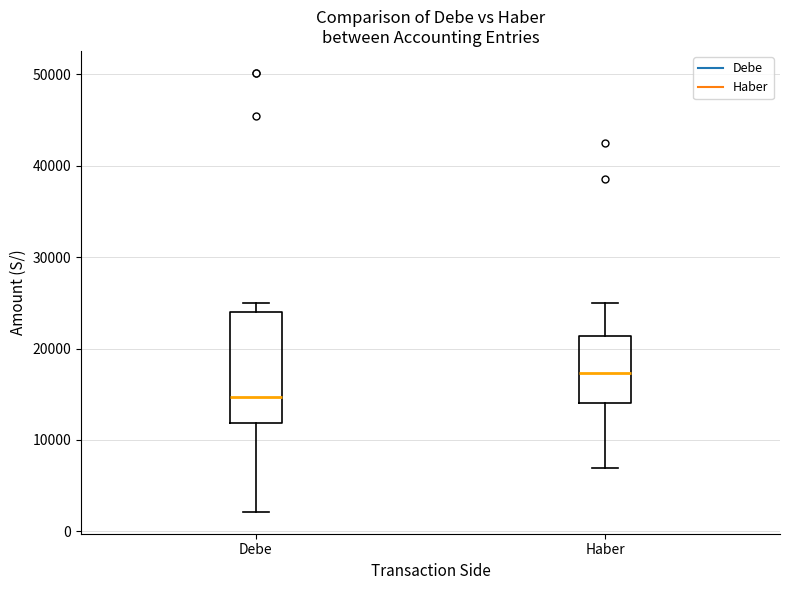

Which box has the lowest median line?

Debe